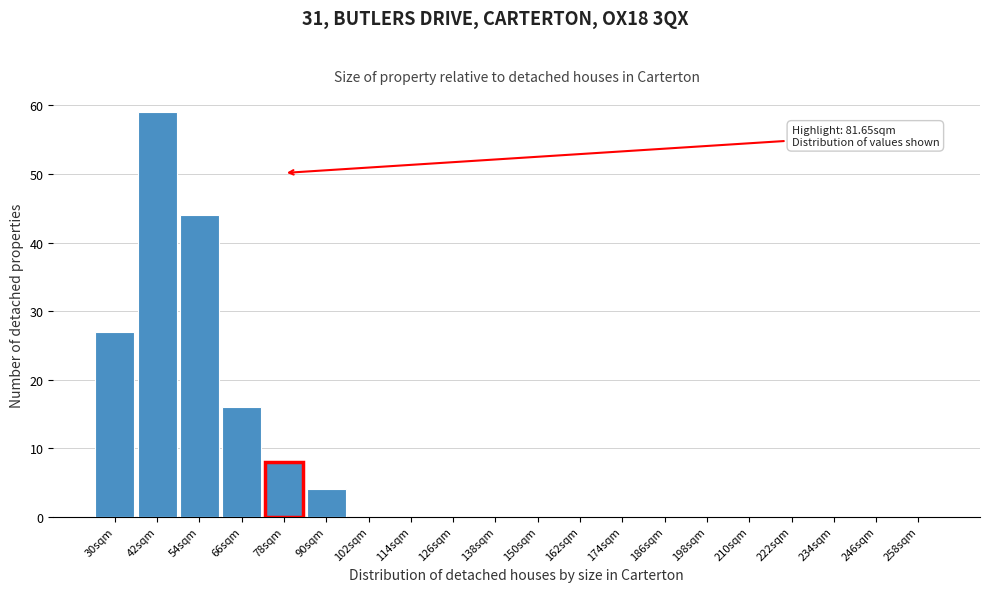

Reading left to right, extract all data points from this chart.

30sqm=27	42sqm=59	54sqm=44	66sqm=16	78sqm=8	90sqm=4	102sqm=0	114sqm=0	126sqm=0	138sqm=0	150sqm=0	162sqm=0	174sqm=0	186sqm=0	198sqm=0	210sqm=0	222sqm=0	234sqm=0	246sqm=0	258sqm=0